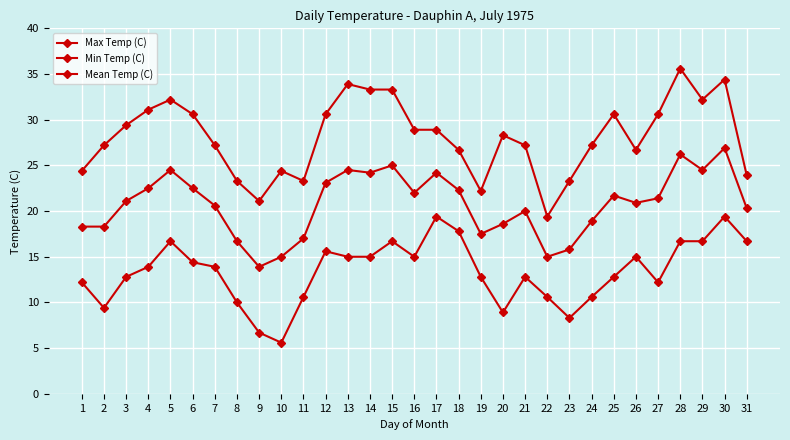

How many lines are shown in the chart?

3